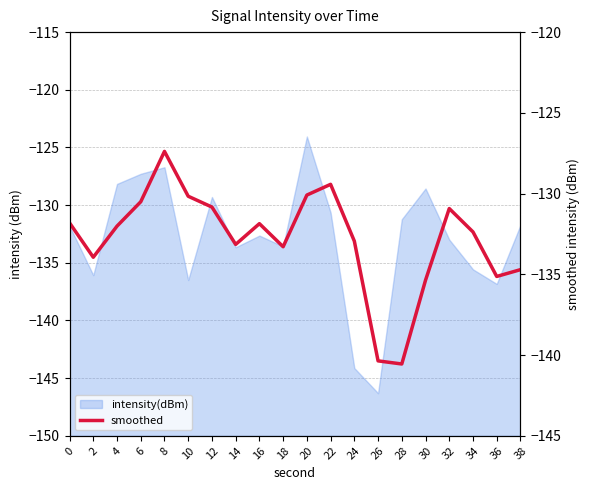

True or false: the data shows -140.6 at 28.

True